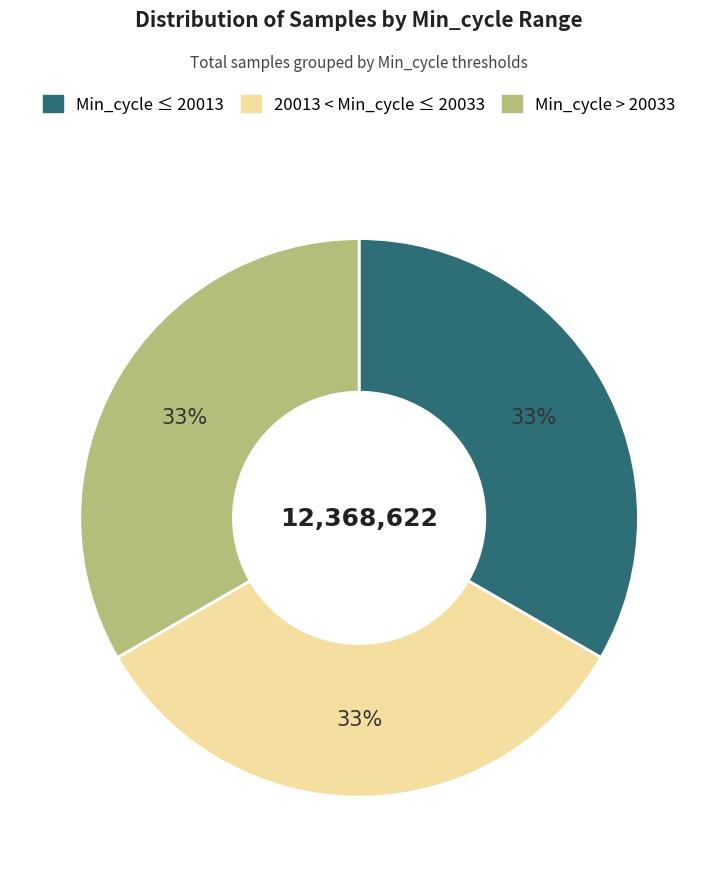

The Min_cycle > 20033 slice represents 45% of the pie. True or false?

False